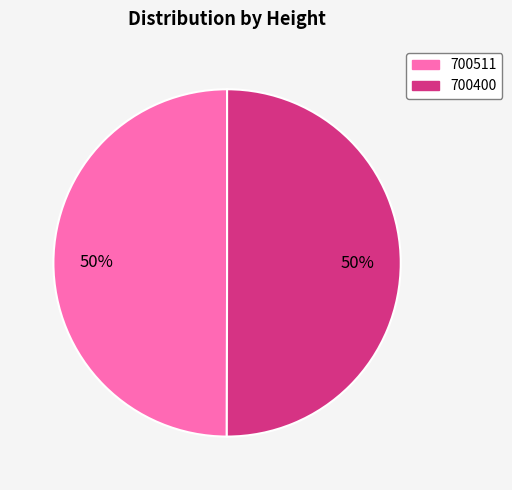

To the nearest percent, what percentage of the pie is 700511?

50%